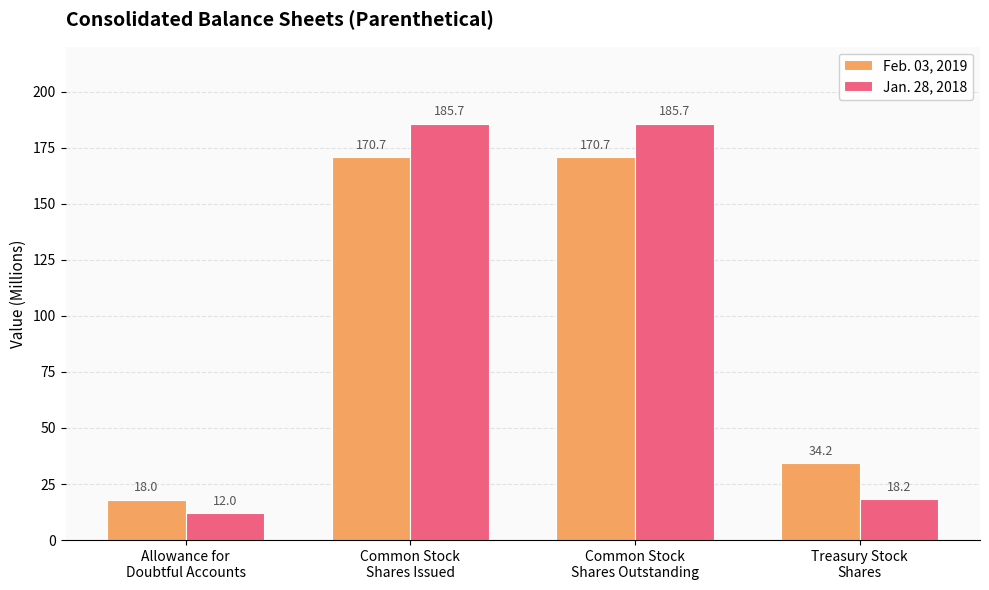

Which series has the largest range (max minus min)?

Jan. 28, 2018